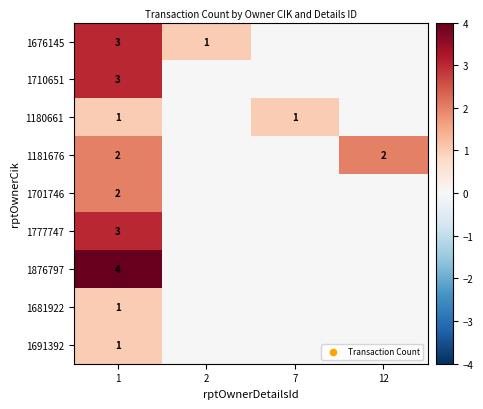

What is the total value across all series at 1?

20